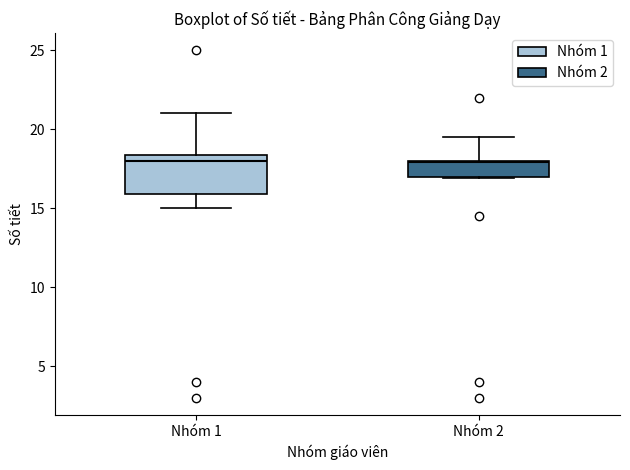

Which box is the tallest, from its lower edge to its upper edge?

Nhóm 1